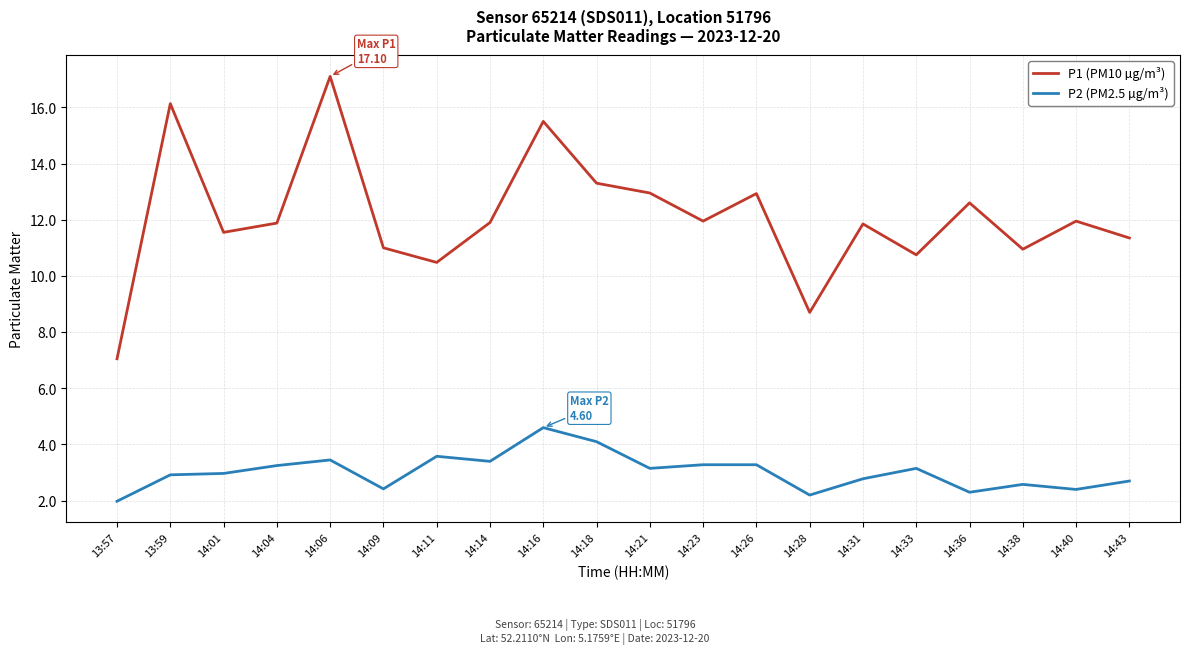

What position from the left is 14:26?

13